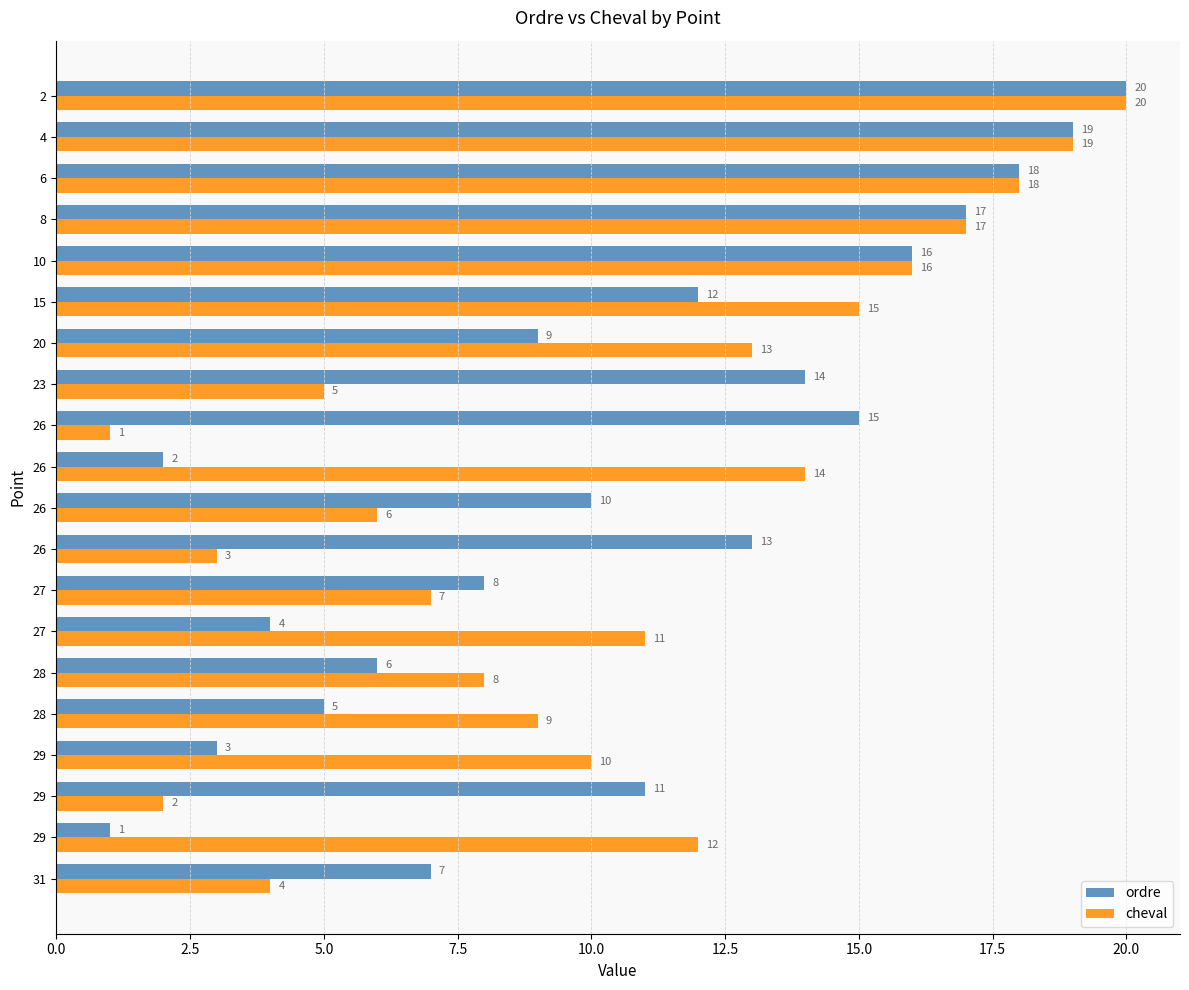

What are all the series names shown in the legend?

ordre, cheval